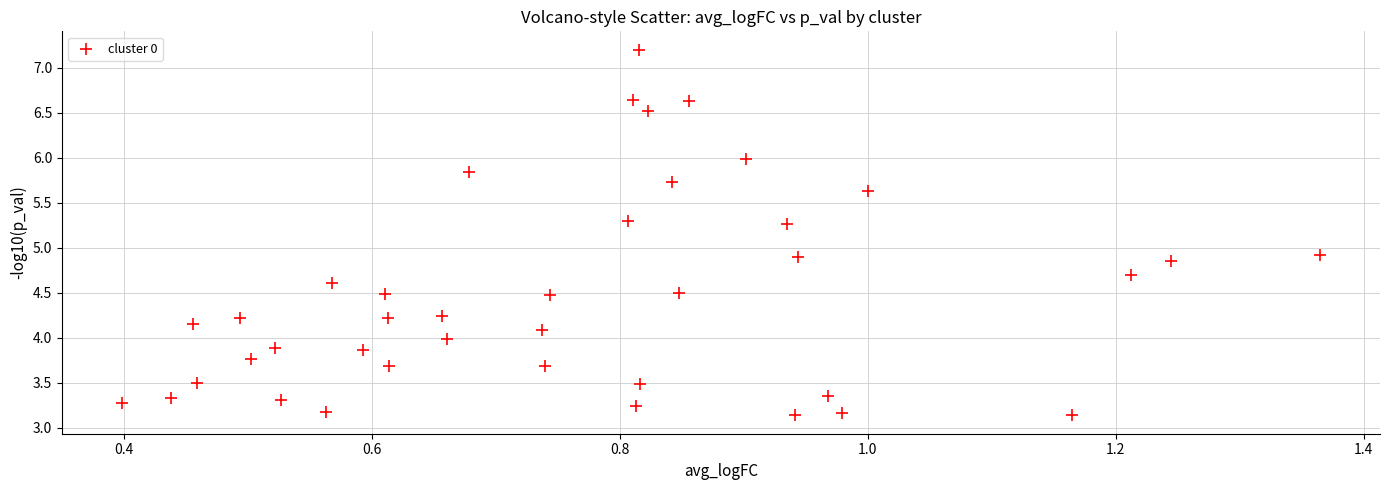

What is the range of Y values (max minus min)?

4.1